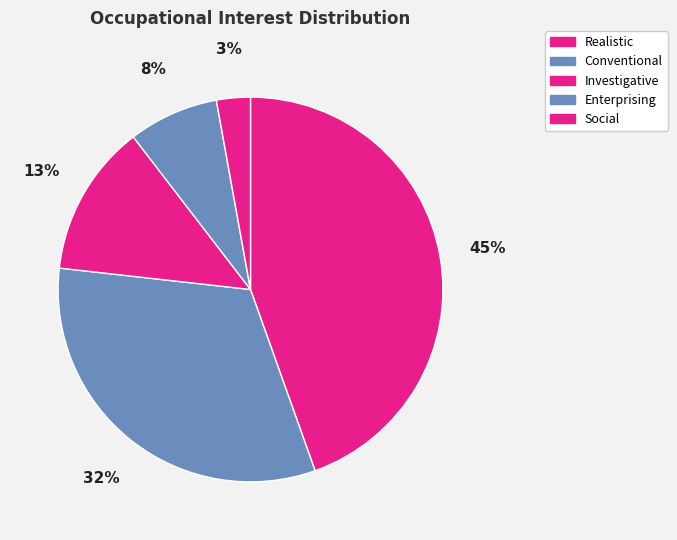

To the nearest percent, what portion does Enterprising represent?

8%